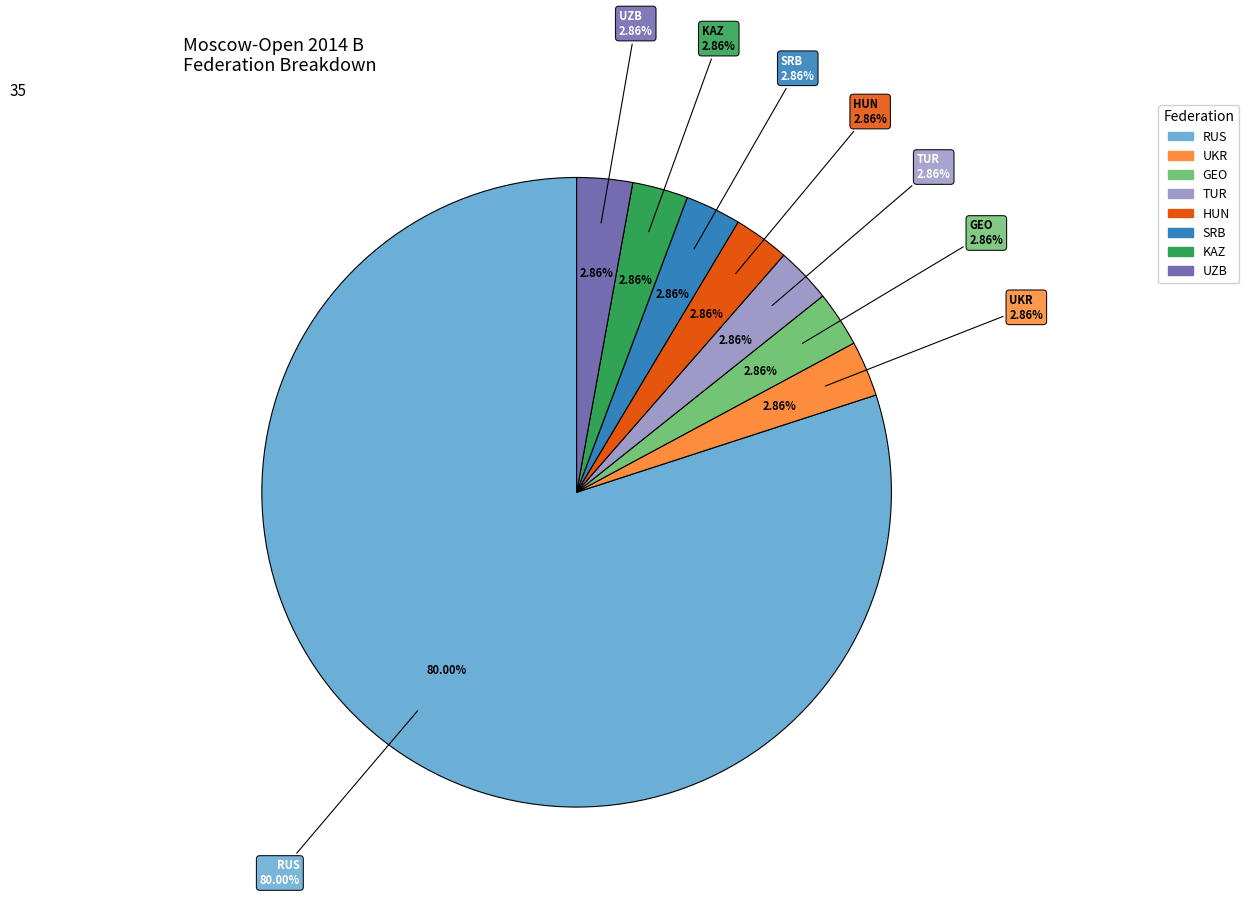

The TUR slice represents 3% of the pie. True or false?

True